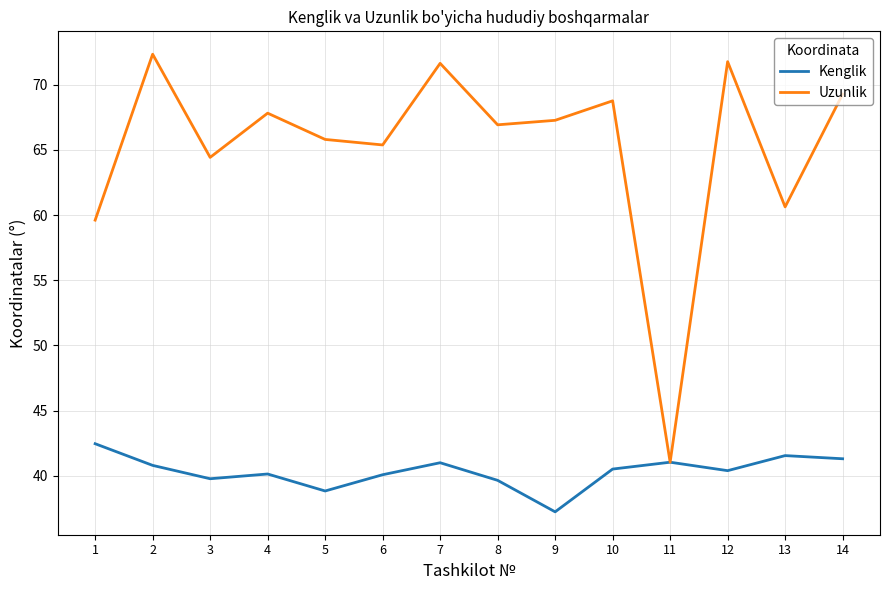

Read the Uzunlik value at 8.

66.9